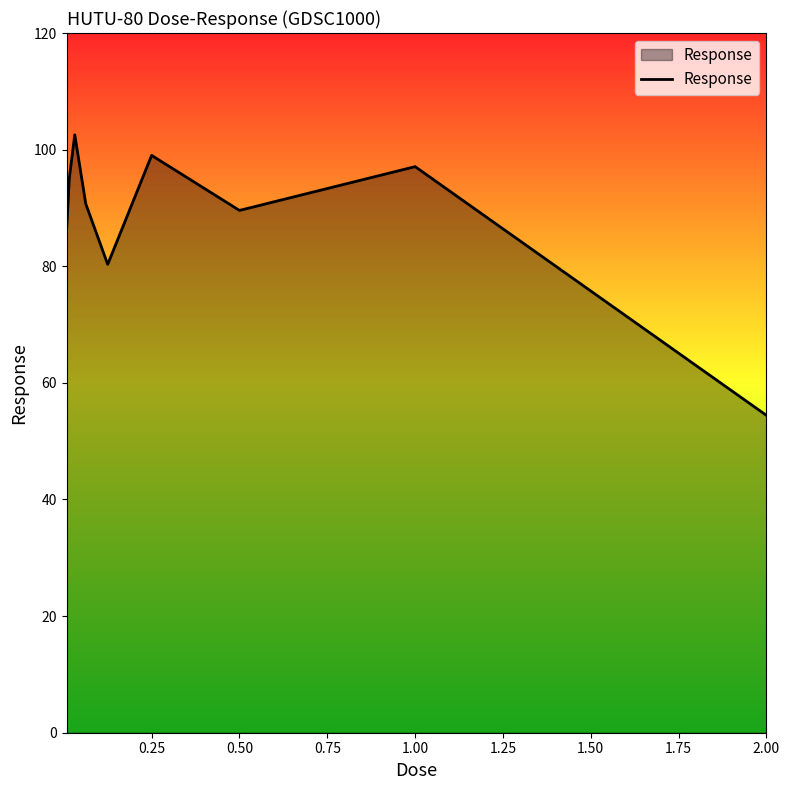

Count the number of categories in the chart.

9